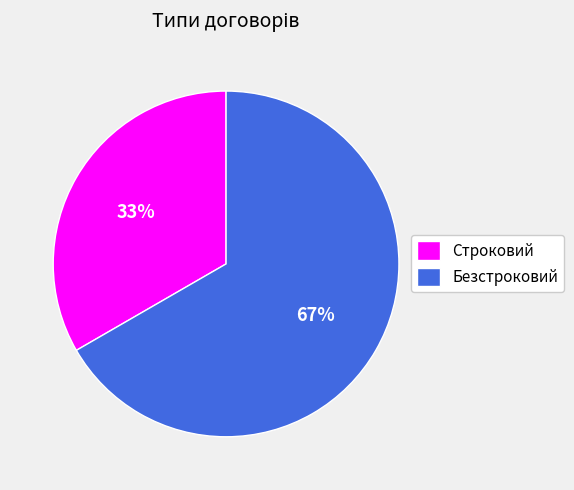

How many segments does this pie chart have?

2